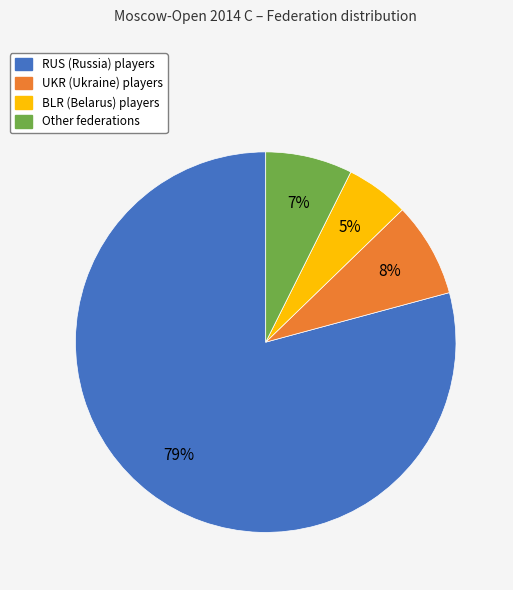

Count the number of slices in the pie.

4